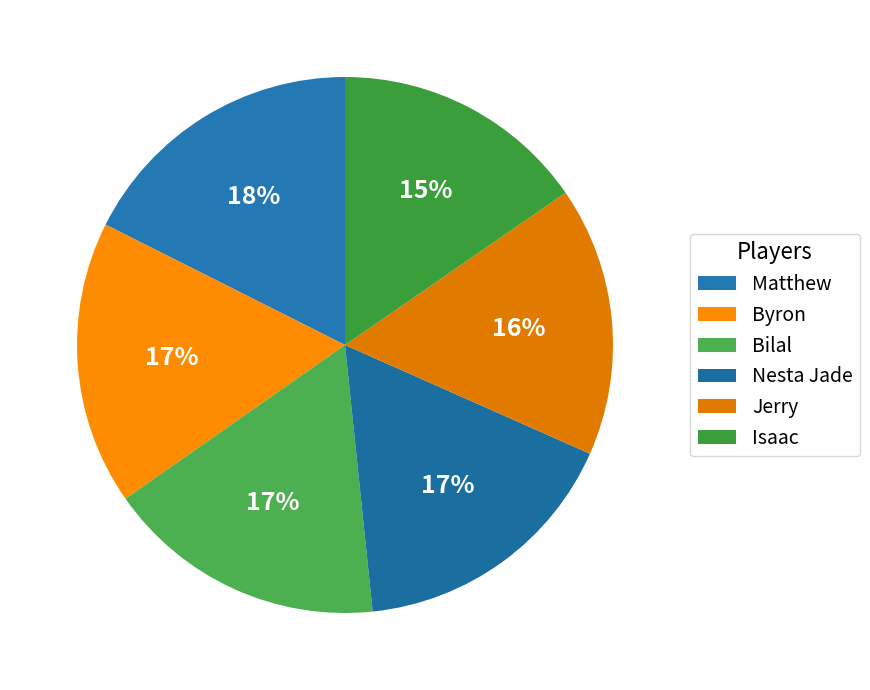

Count the number of slices in the pie.

6